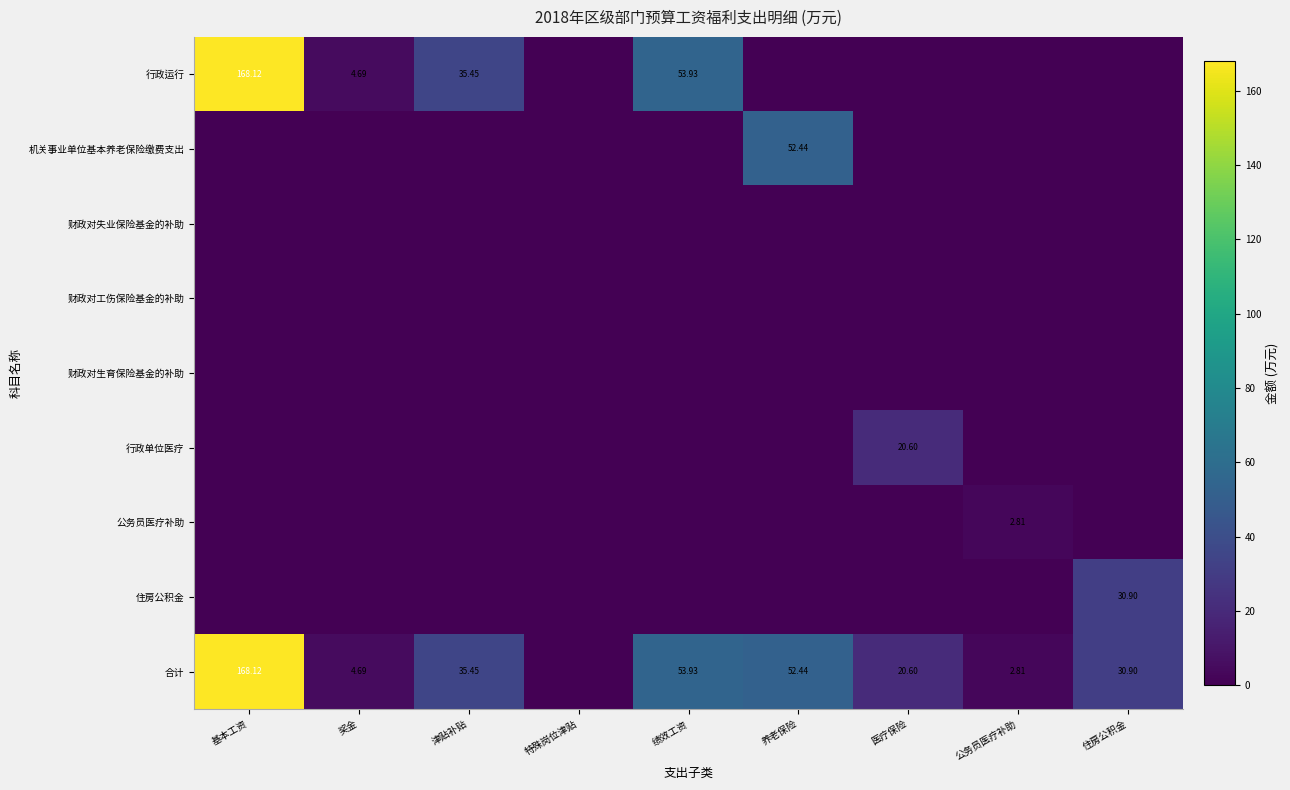

At which label is 合计 closest to 84?

绩效工资